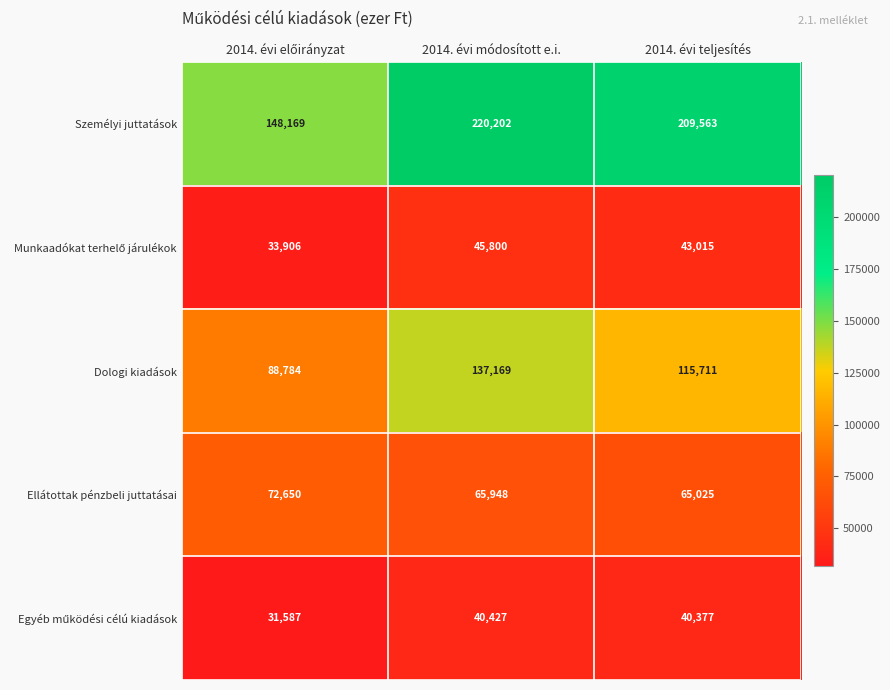

What is the total value across all series at 2014. évi teljesítés?

473691